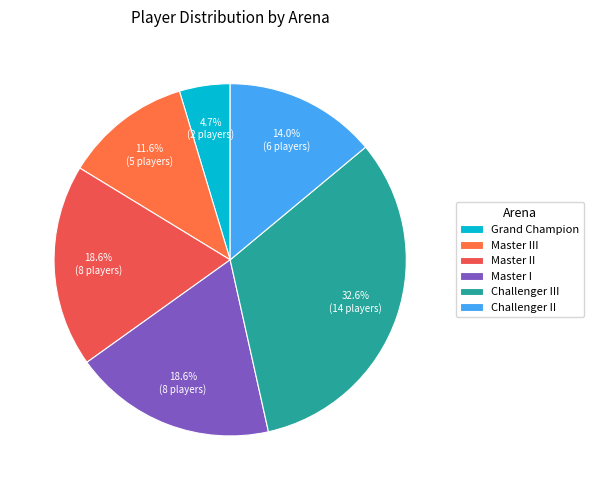

To the nearest percent, what portion does Master II represent?

19%